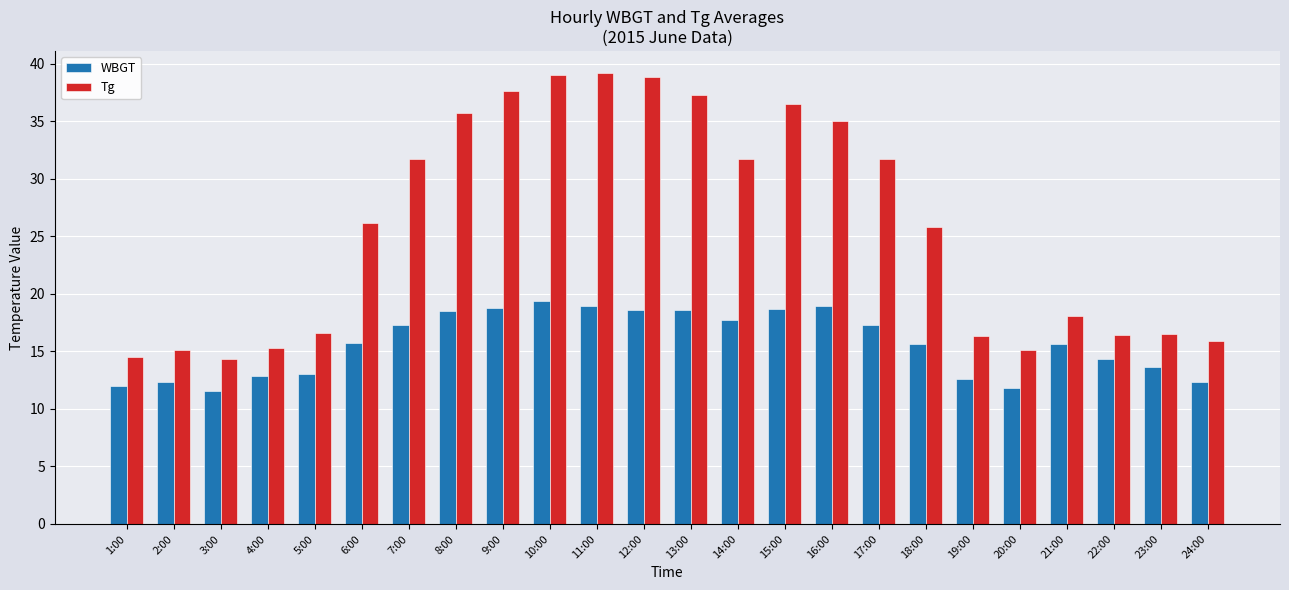

What is the total value across all series at 7:00?

49.0